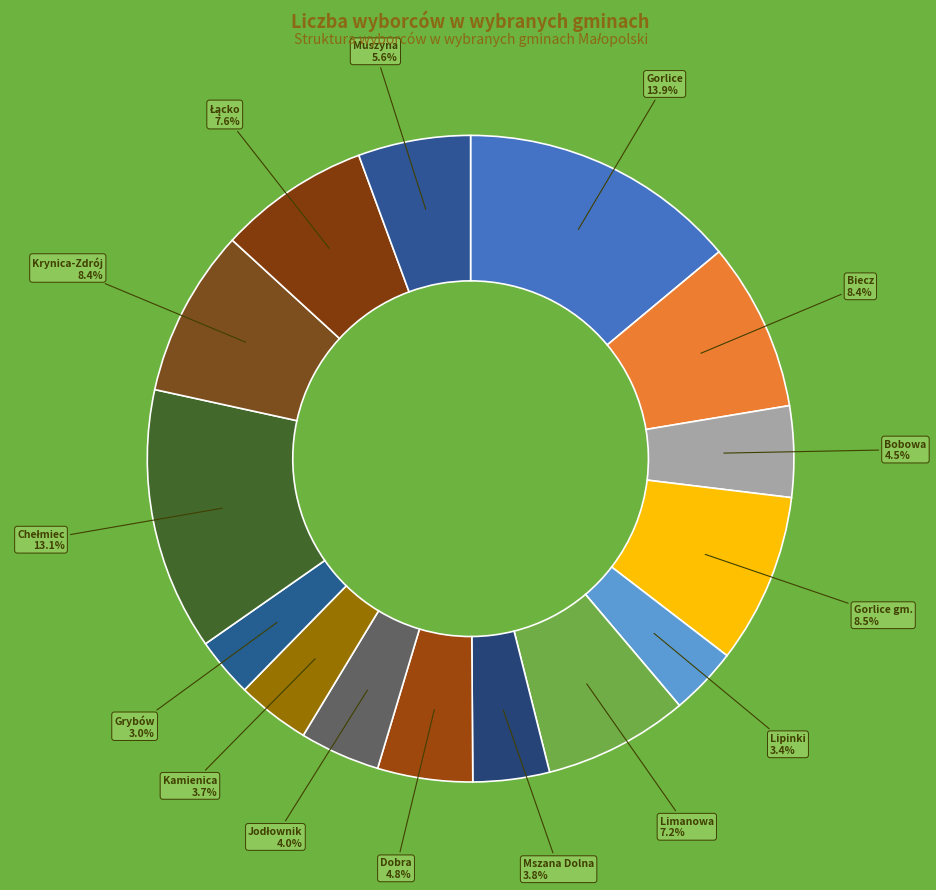

Which has a higher value, Bobowa or Gorlice gm.?

Gorlice gm.